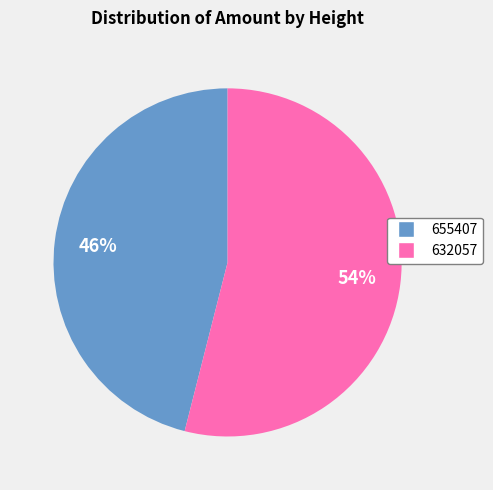

How many segments does this pie chart have?

2